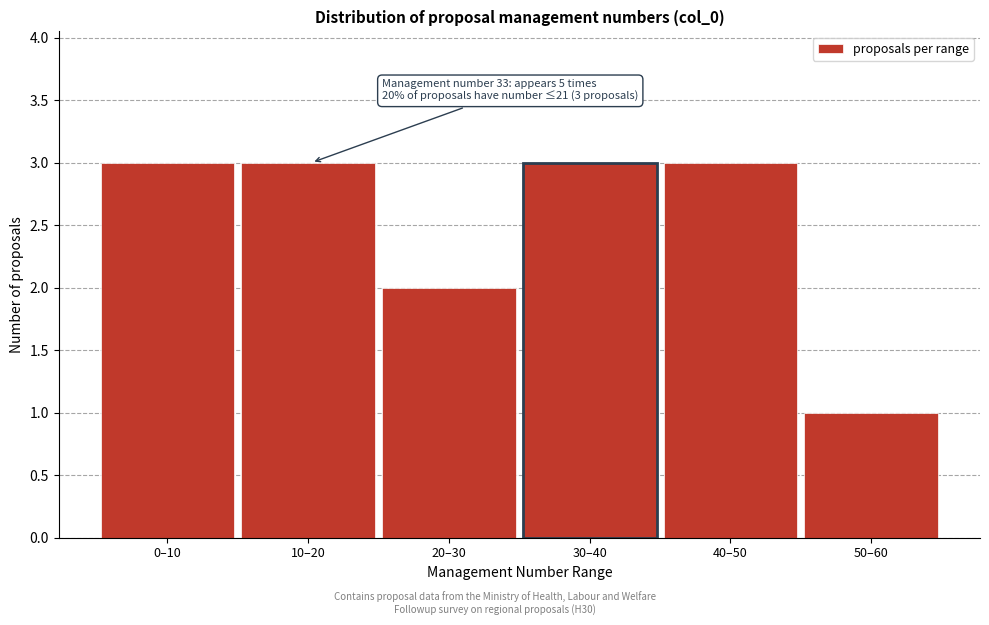

Reading left to right, list all the values displayed in this chart.

0–10=3	10–20=3	20–30=2	30–40=3	40–50=3	50–60=1